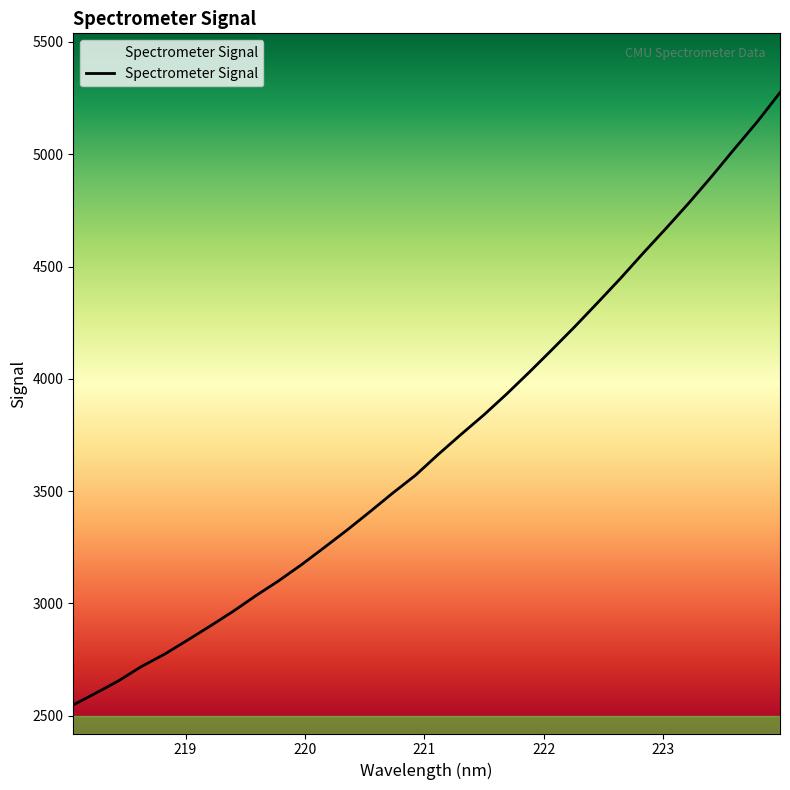

What is the minimum value shown in the chart?

2548.7